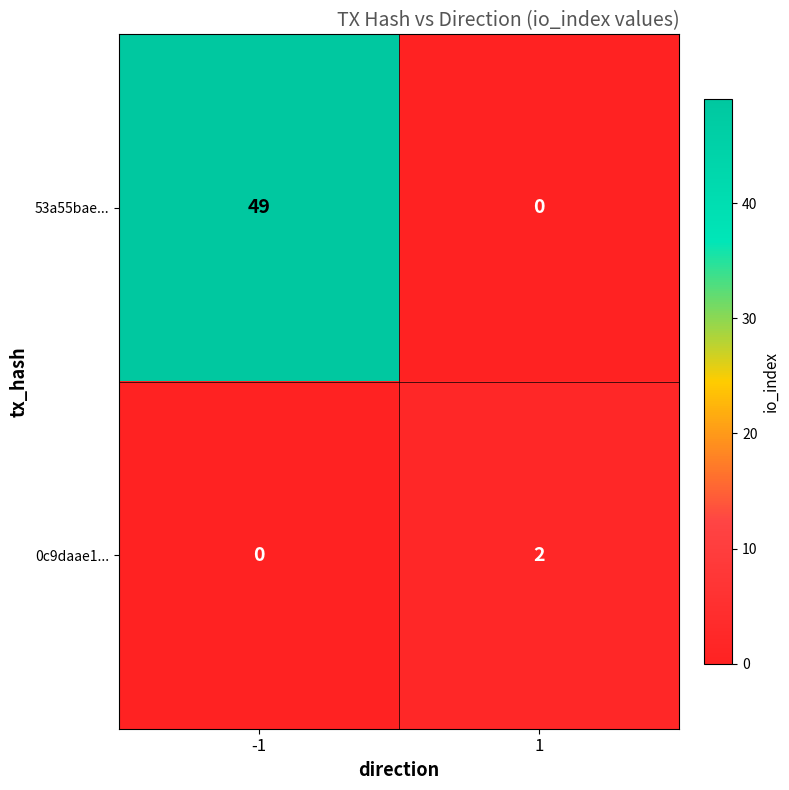

What is the total value across all series at 1?

2